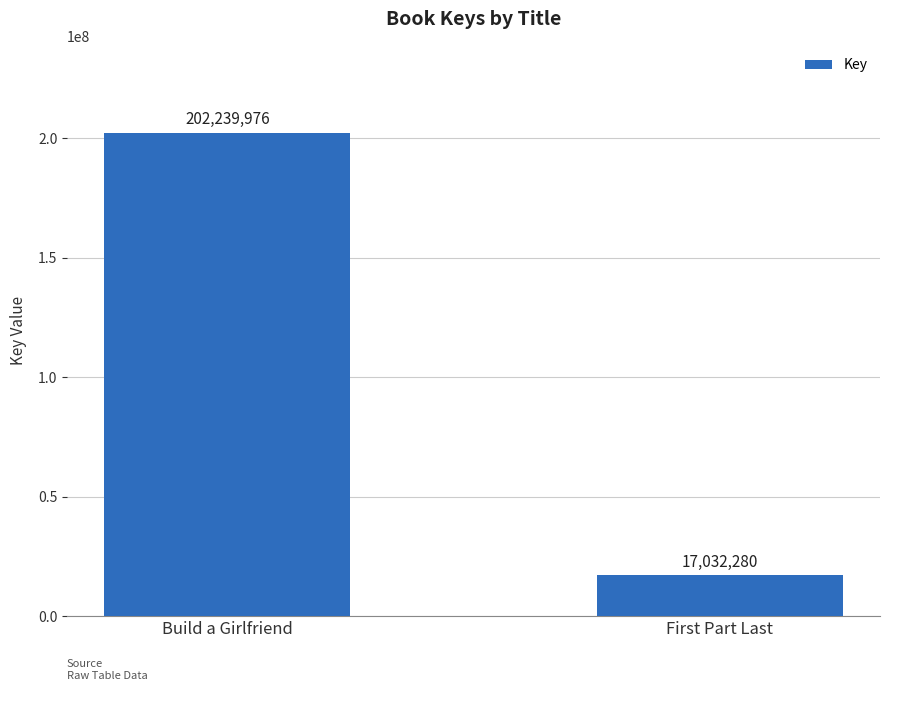

Is it true that the value at First Part Last is 17032280?

True